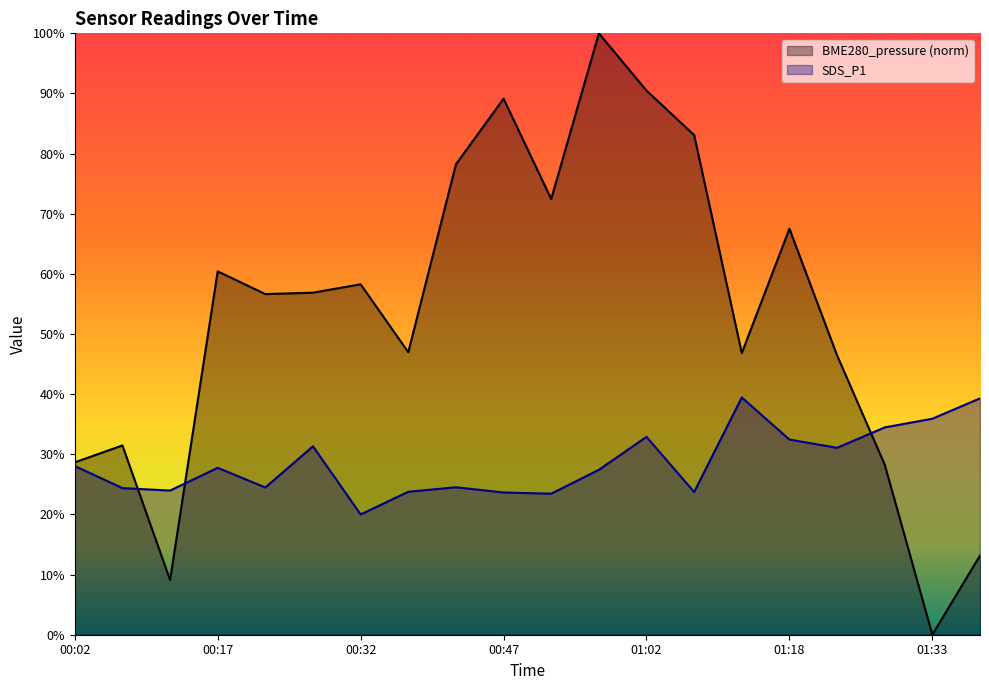

Is it true that BME280_pressure equals 9.1 at 00:12?

True